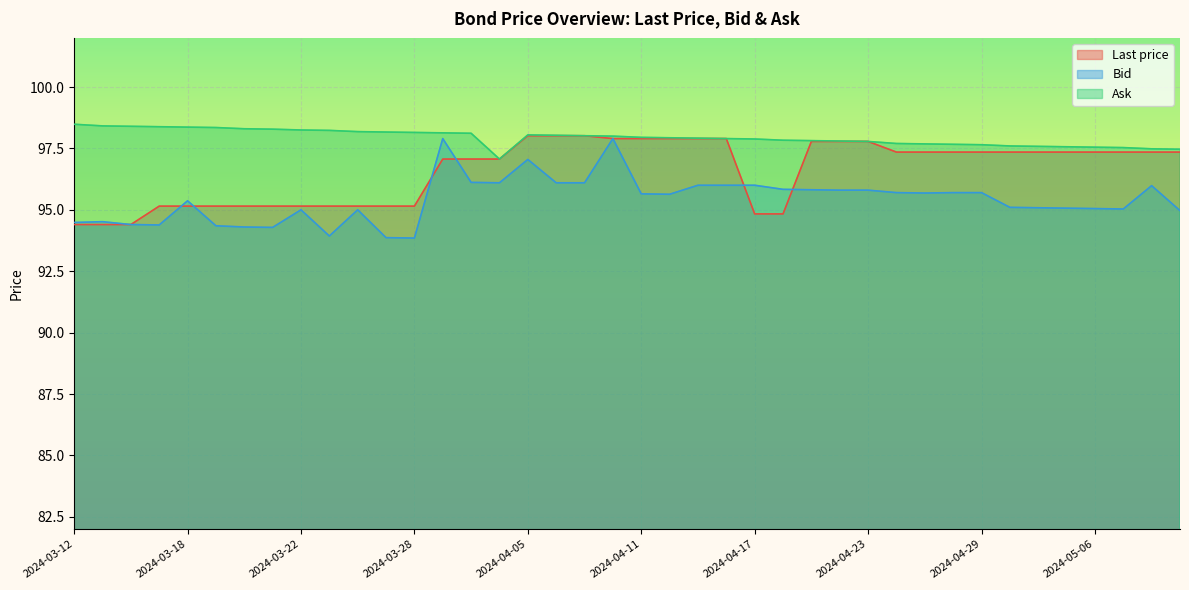

What is the sum of all Last price values?

3863.3